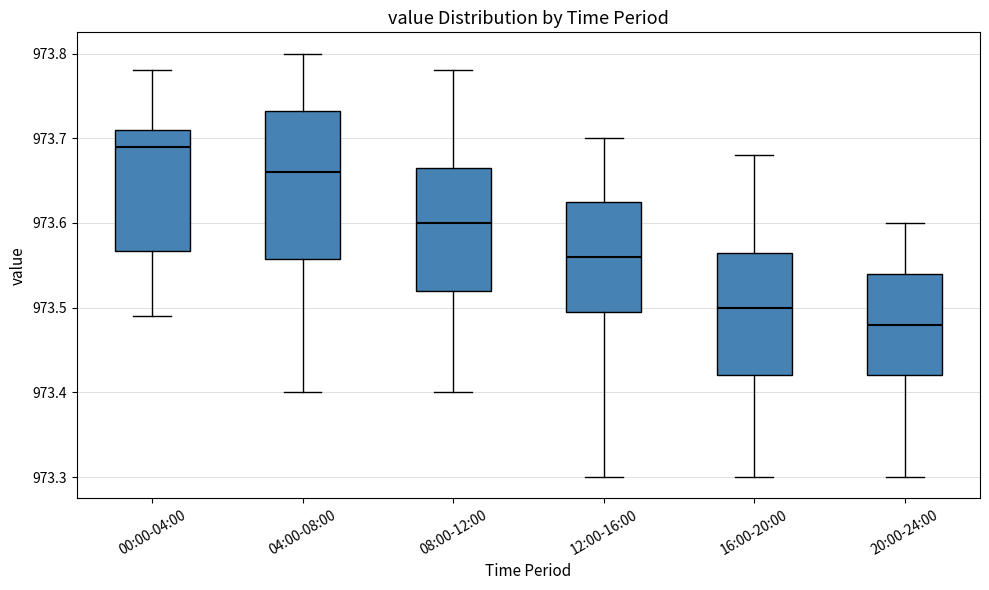

Reading left to right, transcribe this box plot: for each box, give where its median line is, the range the box spans, and where its two whiskers end, as read against the y-axis. The values are not printed on the chart, so give them approximately, as read against the axis.

00:00-04:00: median 973.69, box 973.57 to 973.71, whiskers 973.49 to 973.78
04:00-08:00: median 973.66, box 973.56 to 973.73, whiskers 973.40 to 973.80
08:00-12:00: median 973.60, box 973.52 to 973.67, whiskers 973.40 to 973.78
12:00-16:00: median 973.56, box 973.50 to 973.63, whiskers 973.30 to 973.70
16:00-20:00: median 973.50, box 973.42 to 973.57, whiskers 973.30 to 973.68
20:00-24:00: median 973.48, box 973.42 to 973.54, whiskers 973.30 to 973.60